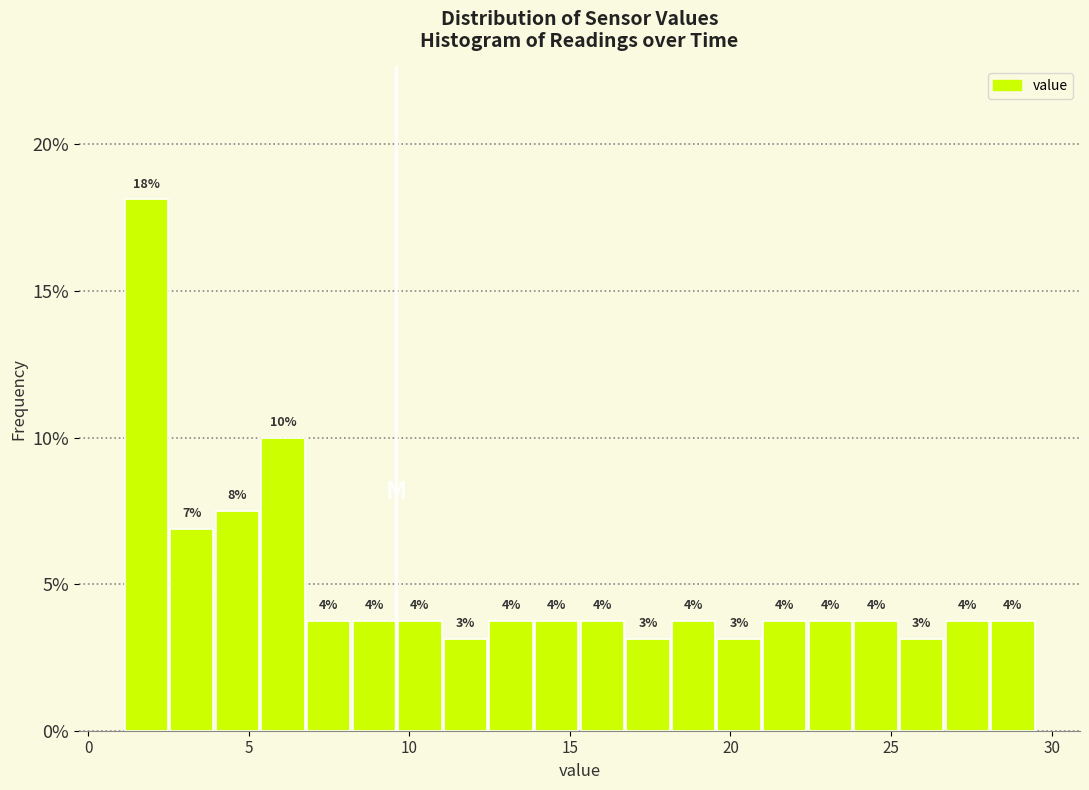

Around what value on the x-axis is the tallest bar? Give the approximate position of its centre, as read against the axis.

2.0